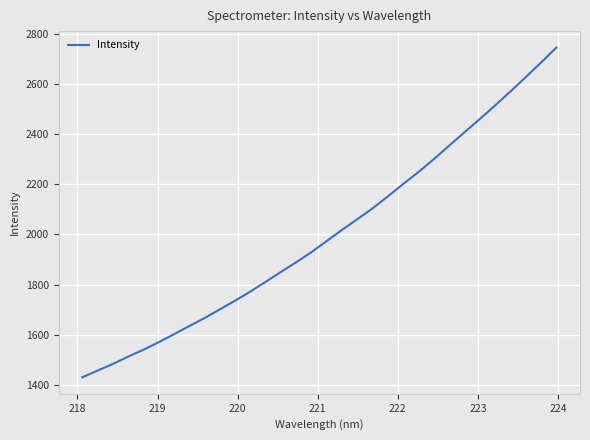

What is the minimum value shown in the chart?

1429.5